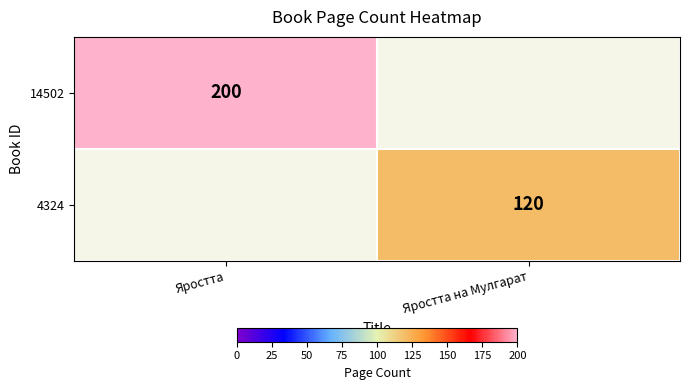

Is the value of 4324 at Яростта на Мулгарат greater than the value of 14502 at Яростта?

No